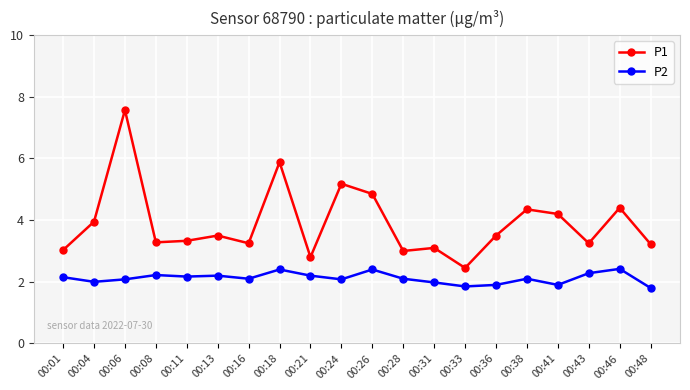

What is the difference between the maximum and minimum values in the P2 series?

0.6